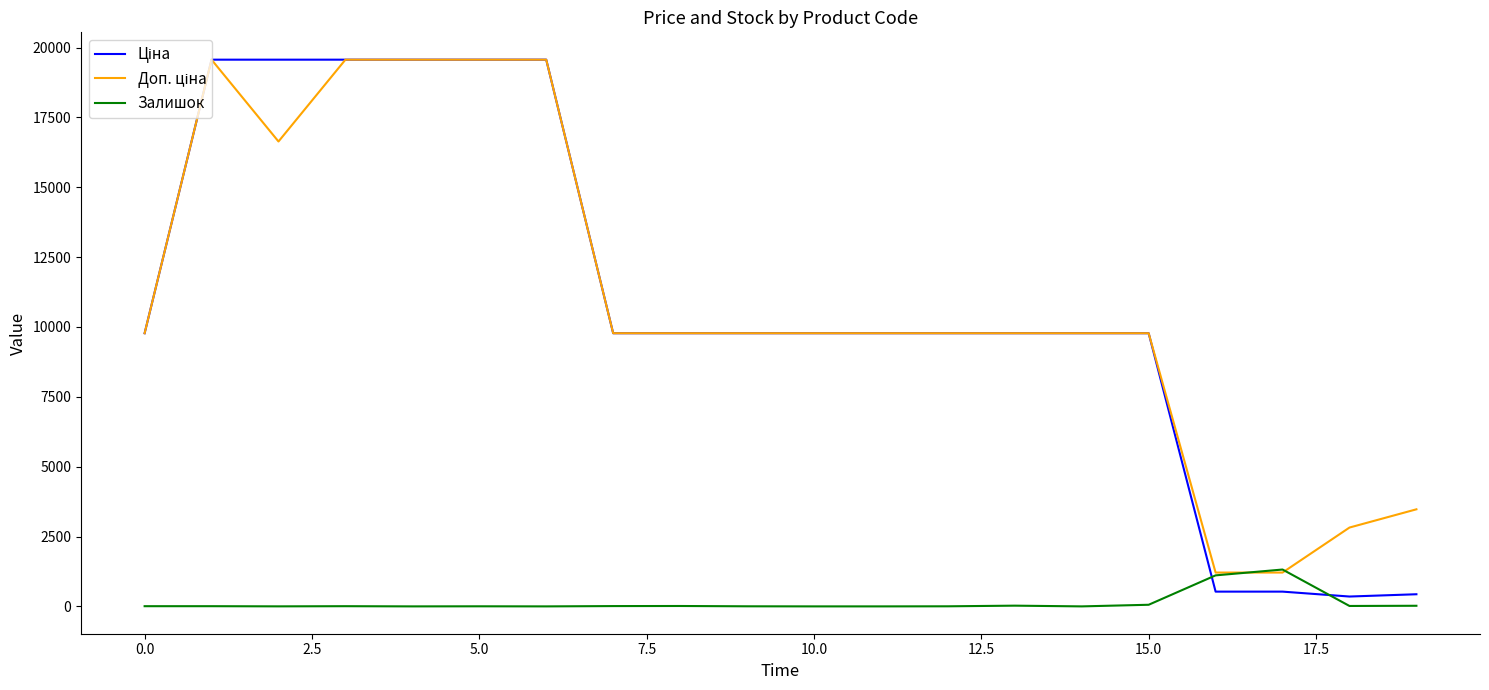

Which series has the largest range (max minus min)?

Ціна